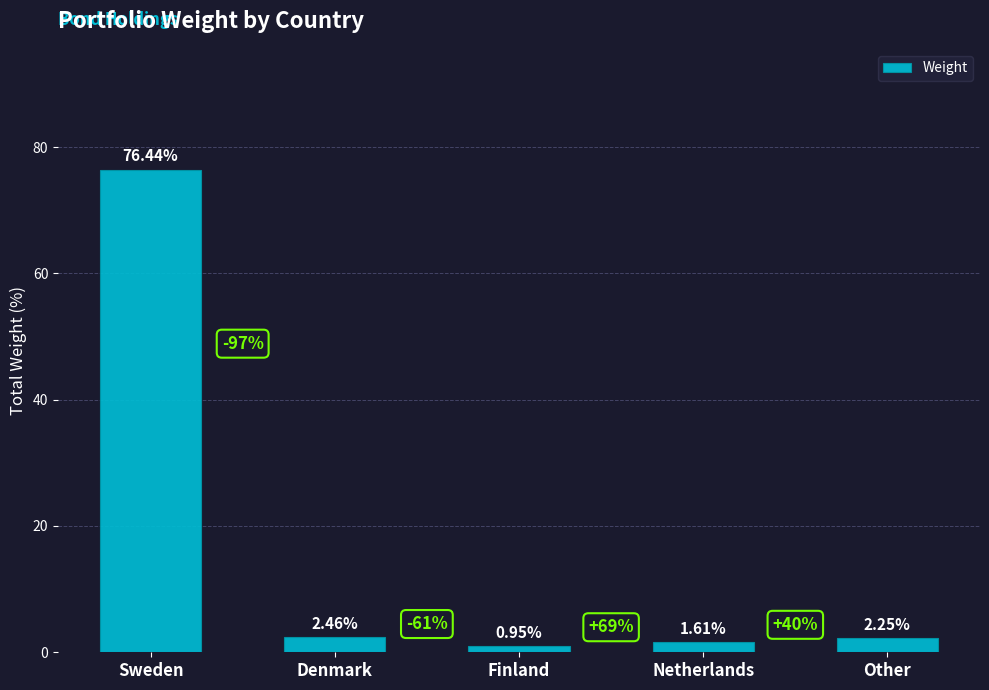

Which label corresponds to the largest value in the chart?

Sweden